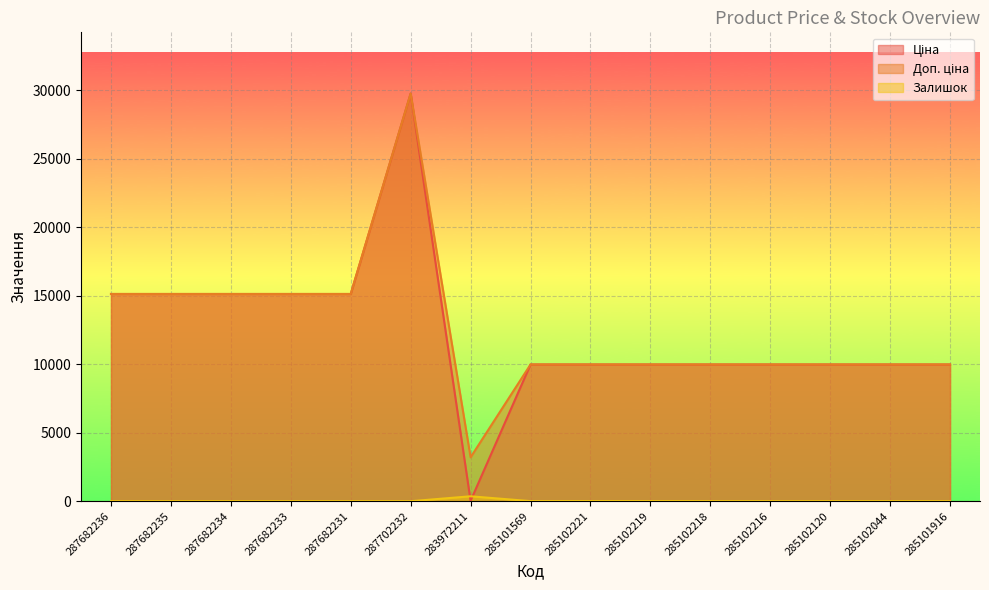

The value of Залишок at 287682236 is 0.0. True or false?

True